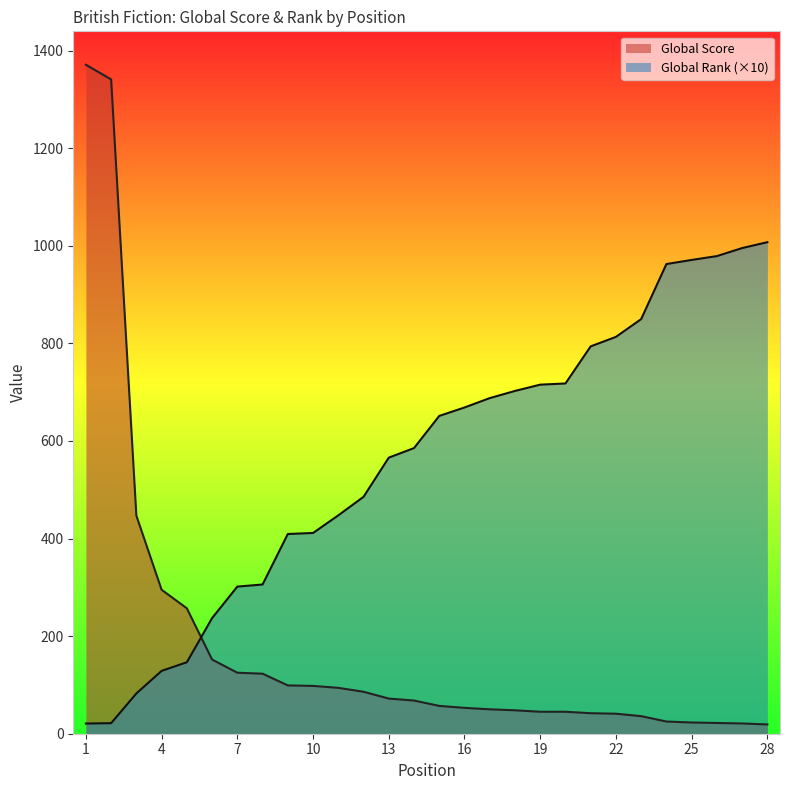

Rank the categories by Global Score value from lowest to highest.

28, 27, 26, 25, 24, 23, 22, 21, 19, 20, 18, 17, 16, 15, 14, 13, 12, 11, 10, 9, 8, 7, 6, 5, 4, 3, 2, 1